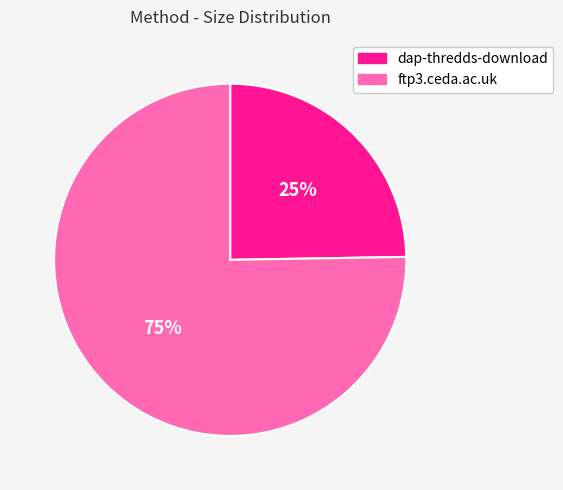

Do dap-thredds-download and ftp3.ceda.ac.uk together represent more than half of the pie?

Yes